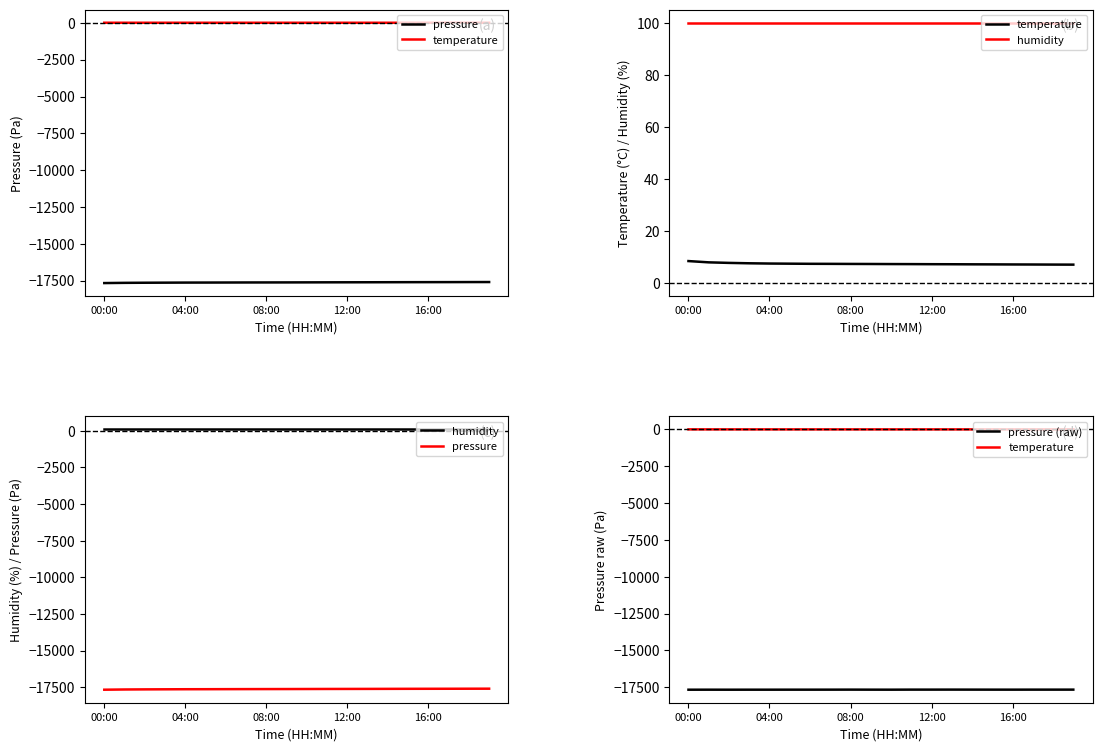

The humidity series shows 100.0 at 14. True or false?

True